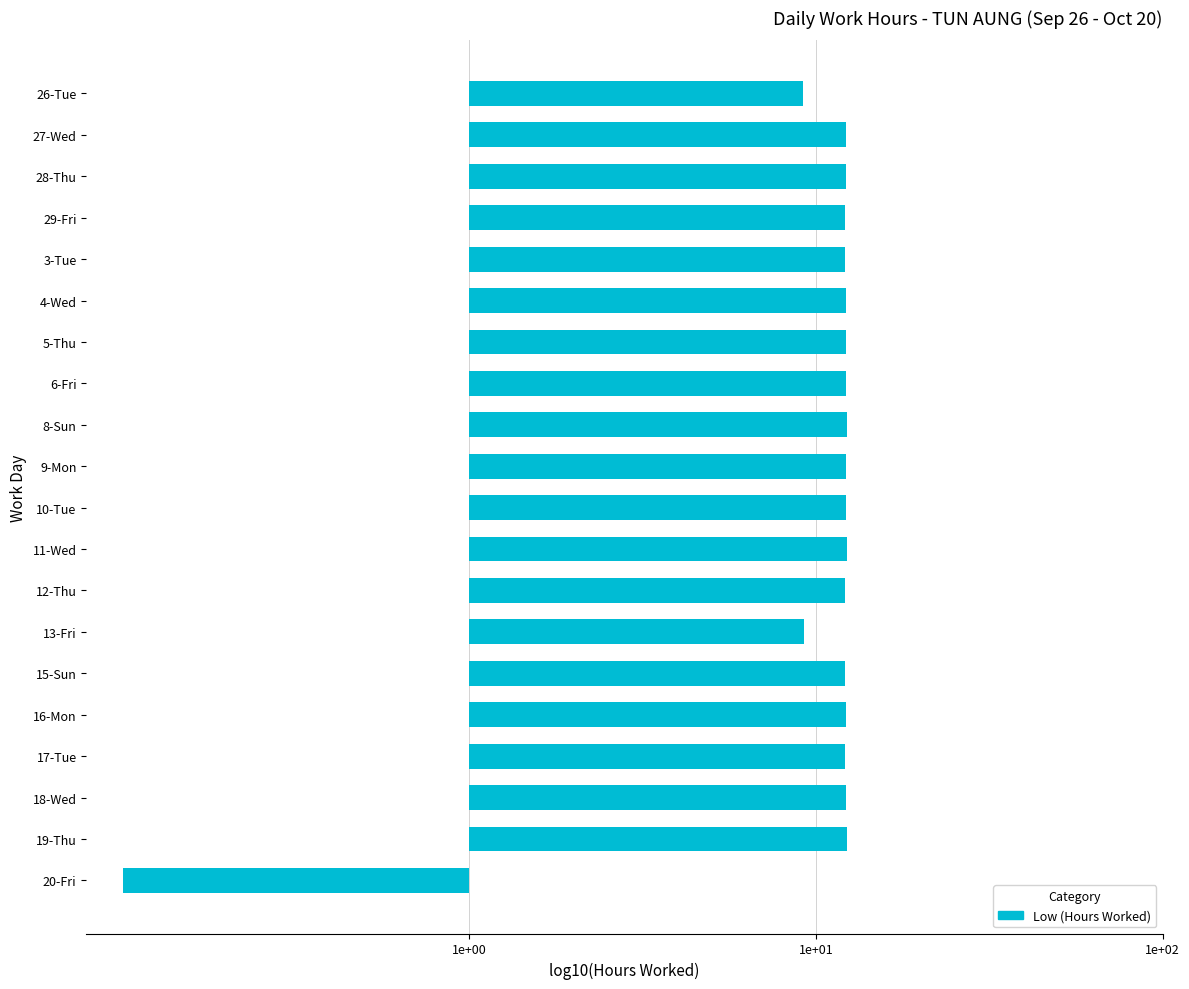

What is the average value?

1.0